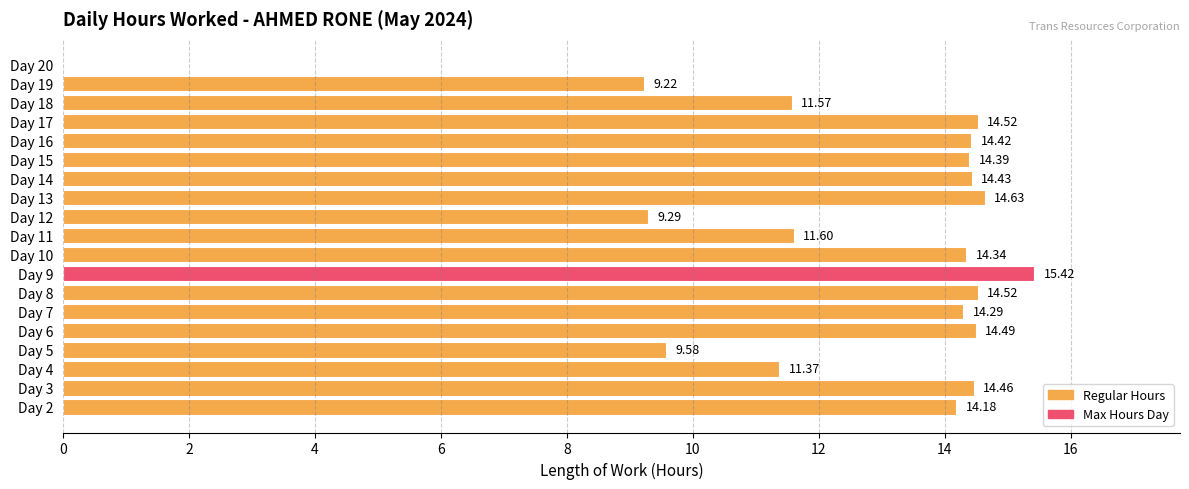

What is the maximum value shown in the chart?

15.4